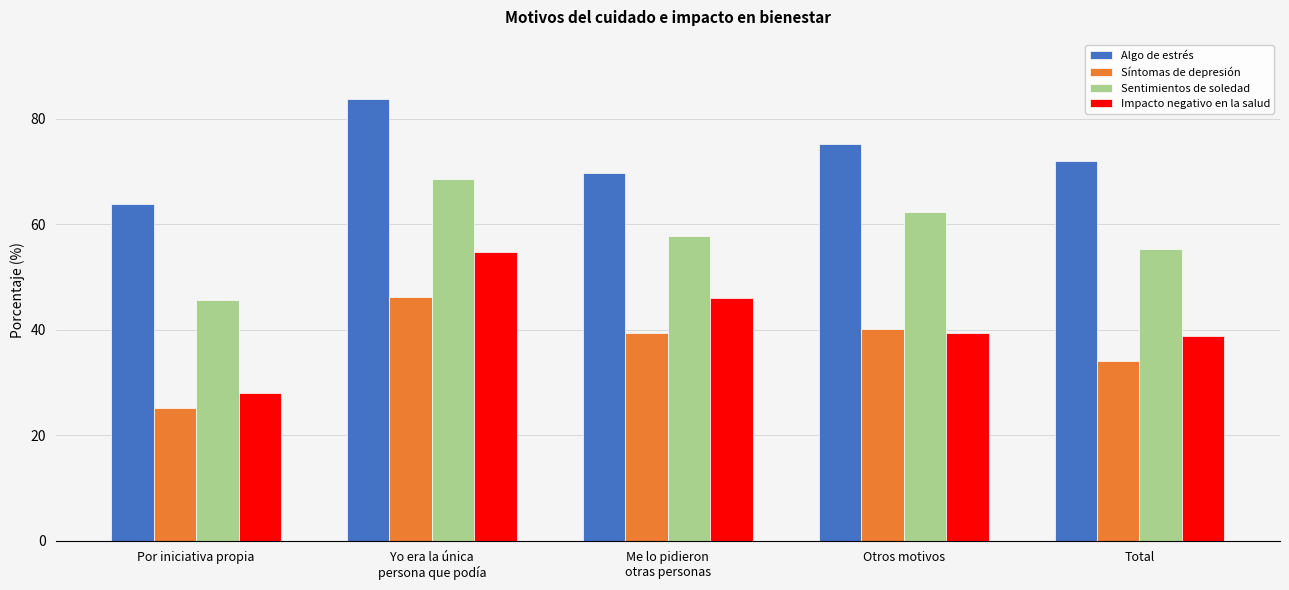

At how many categories does at least one series exceed 51?

5